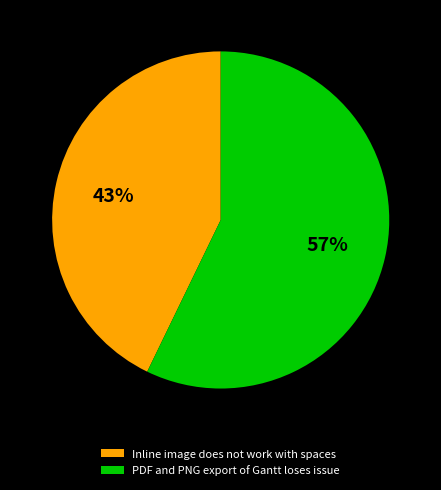

To the nearest percent, what portion does PDF and PNG export of Gantt loses issue represent?

57%